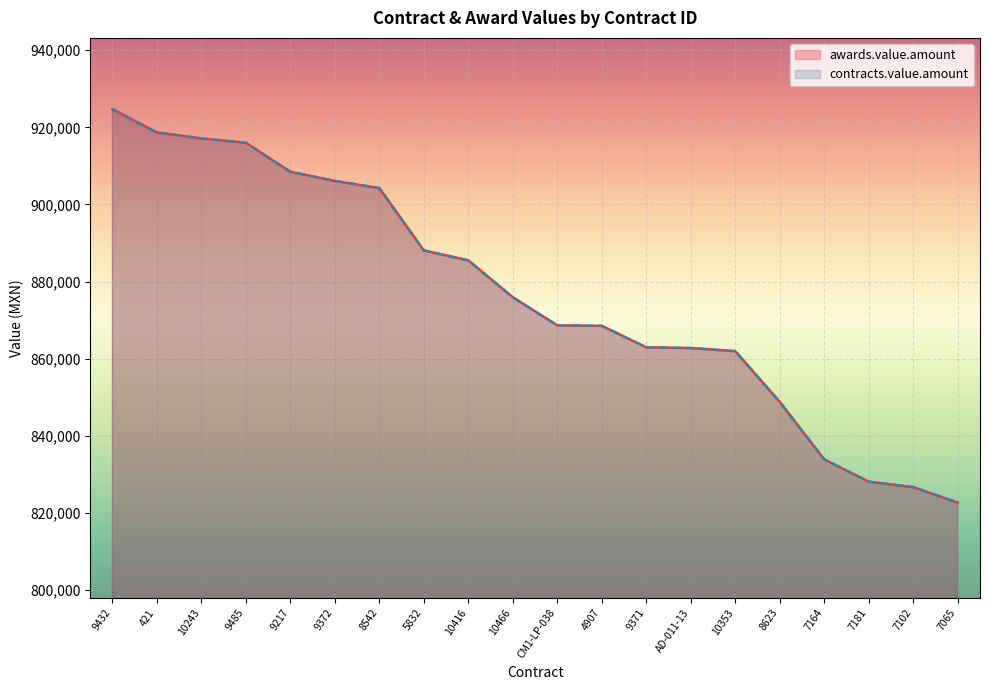

The value of contracts.value.amount at 10416 is 1525791.3. True or false?

False